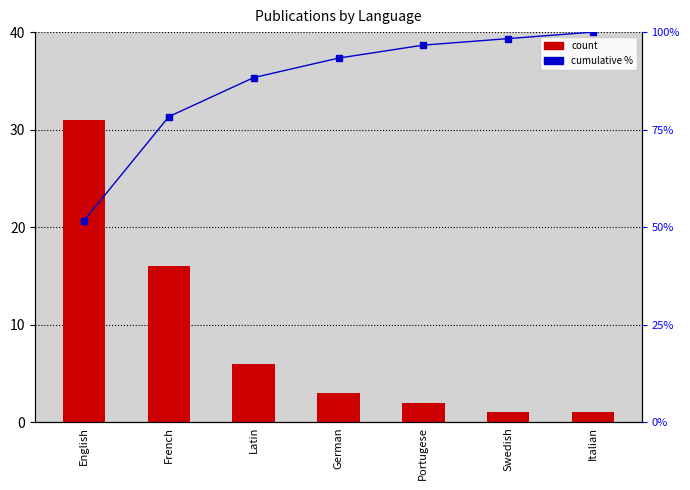

Which category has the lowest value in the cumulative % series?

English